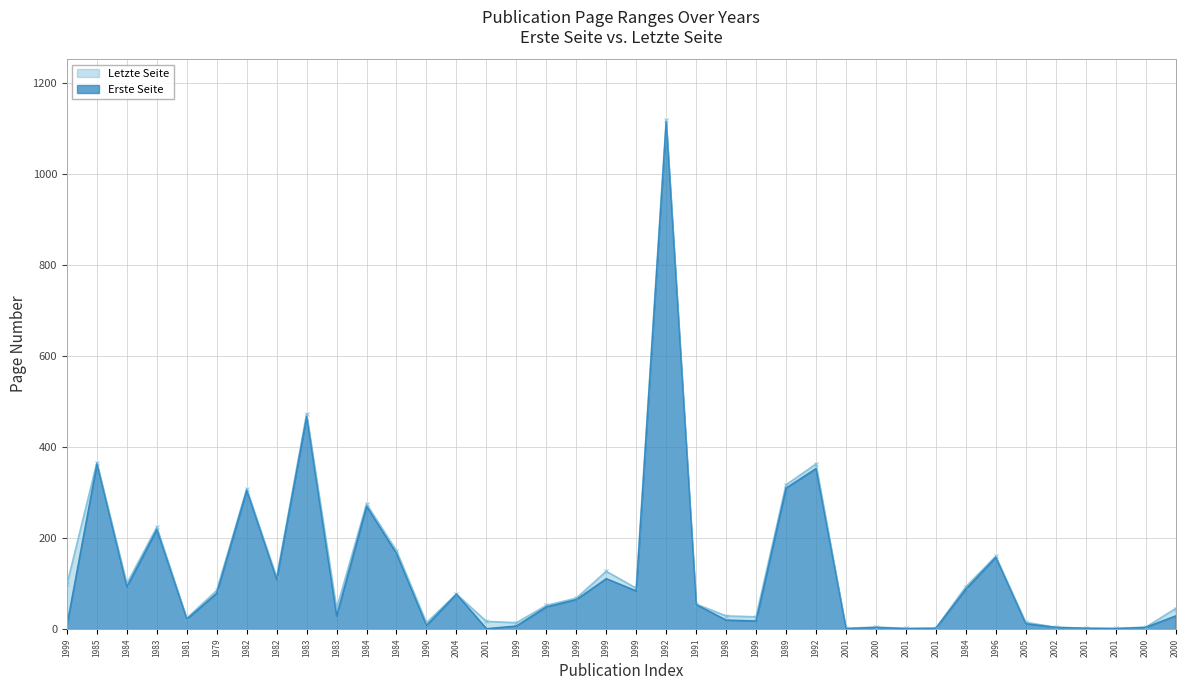

Is it true that Letzte Seite equals 1 at 2001?

False